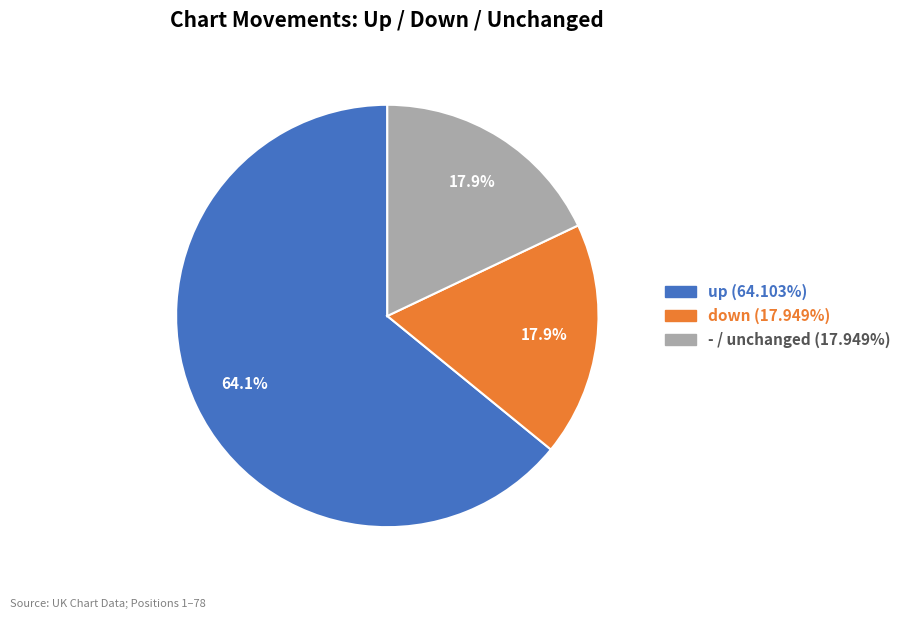

How many segments does this pie chart have?

3